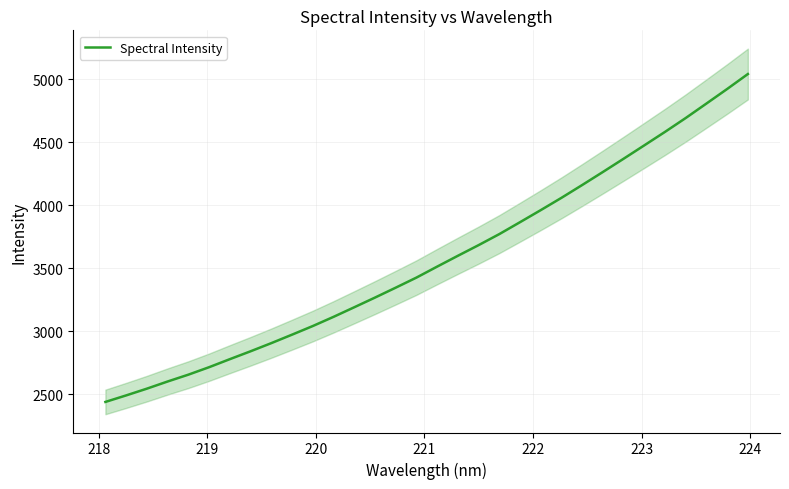

True or false: the data has more than 0 interior local peaks.

False